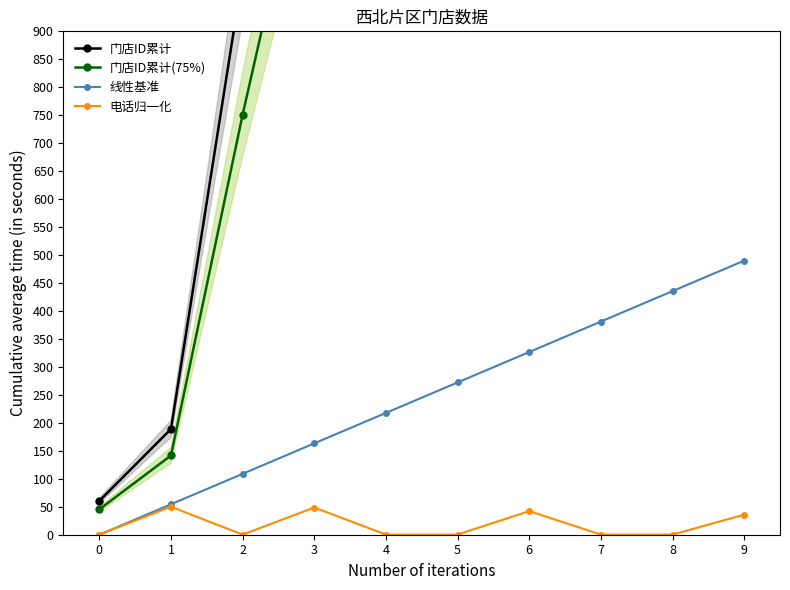

Between 3 and 7, which series saw the biggest shift?

门店ID累计